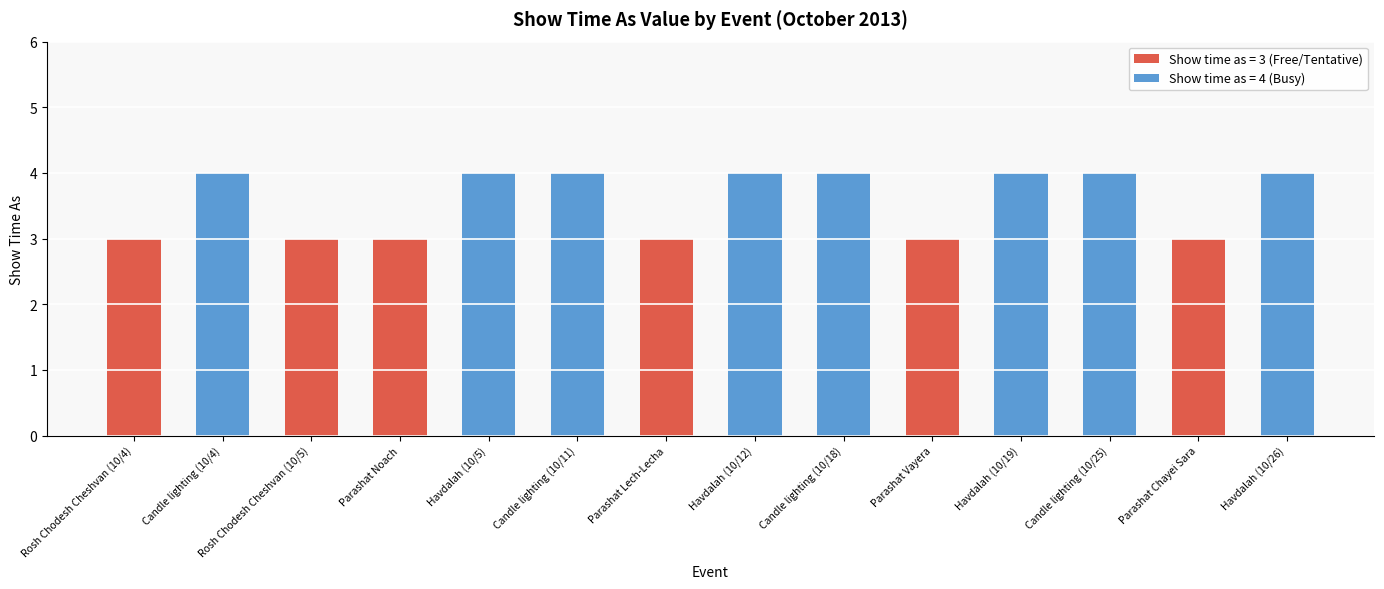

True or false: the data shows 0 at Havdalah (10/26).

True